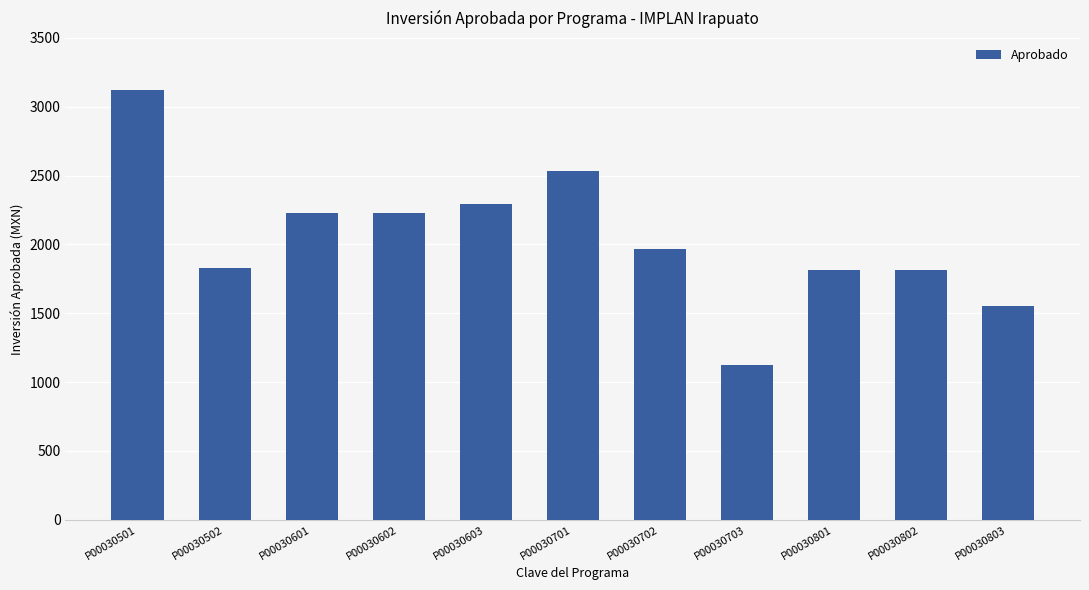

Read the value at P00030702.

1968.8